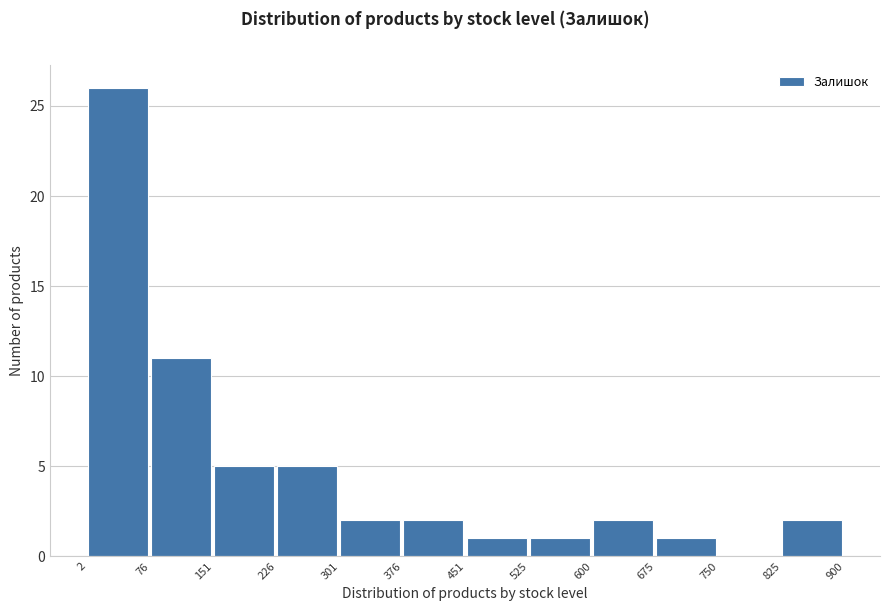

What is the height of the bar covering 376 to 451 on the x-axis? The values are not printed on the chart, so give them approximately, as read against the axis.

2